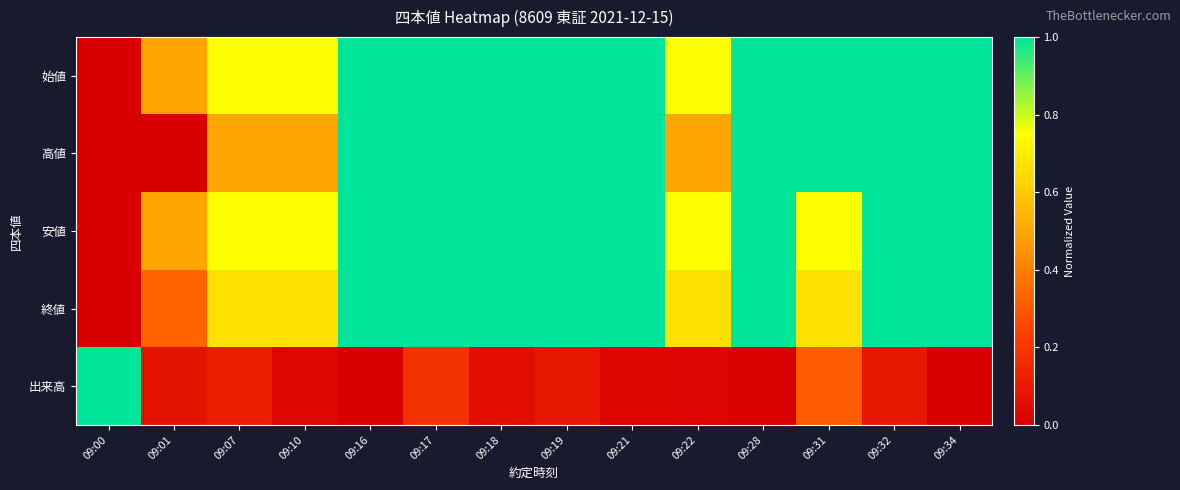

At how many categories does at least one series exceed 0?

14